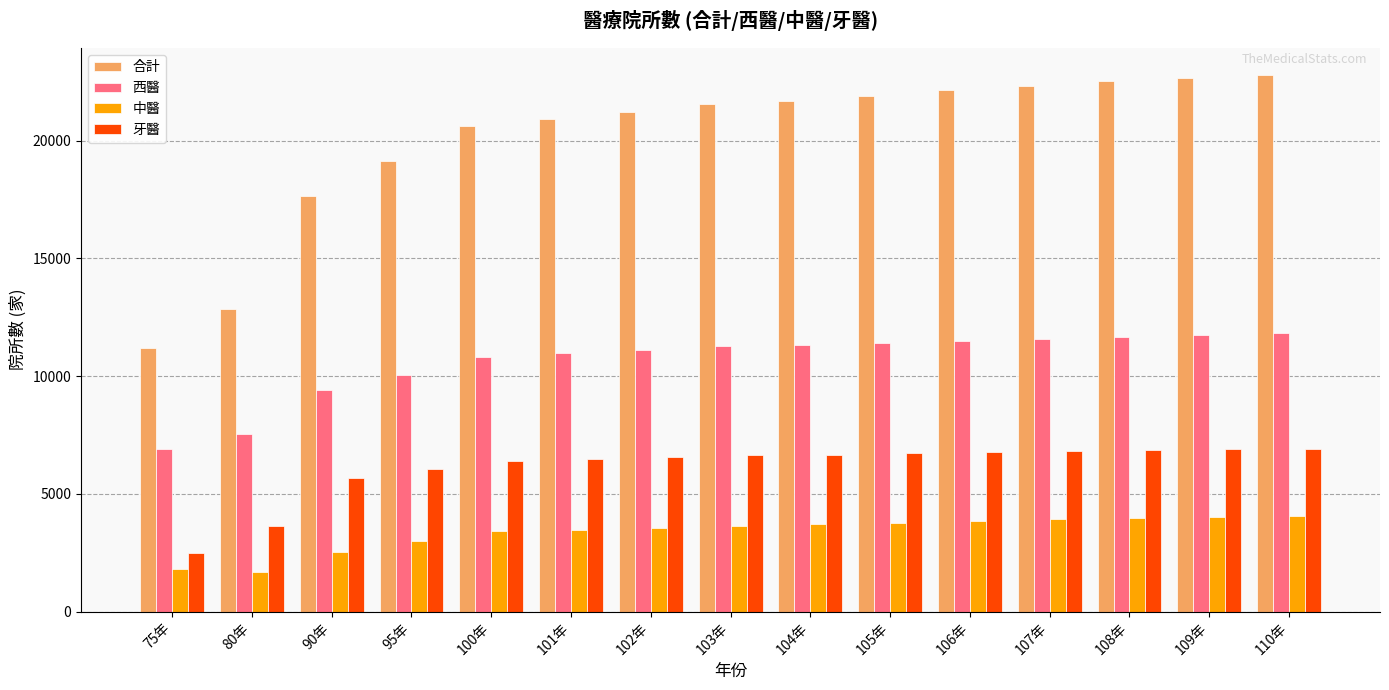

Is the value of 牙醫 at 90年 greater than the value of 合計 at 108年?

No